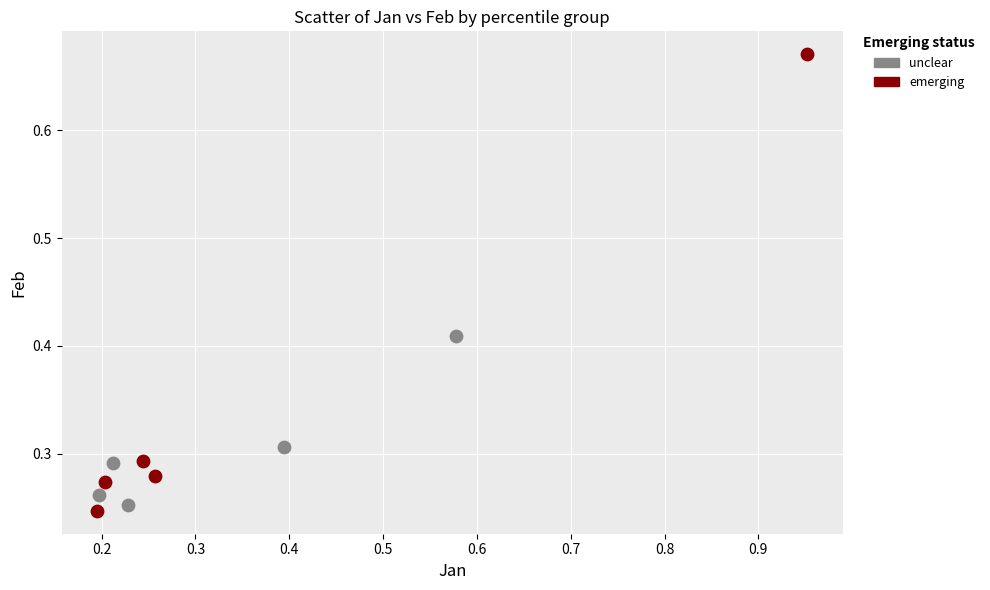

What are all the series names shown in the legend?

unclear, emerging